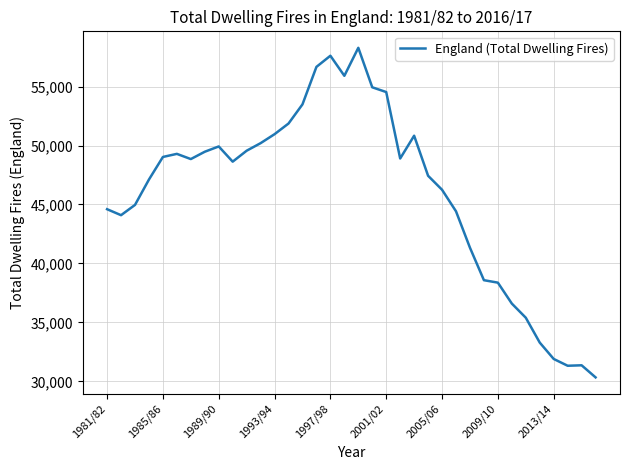

What is the smallest value displayed?

30346